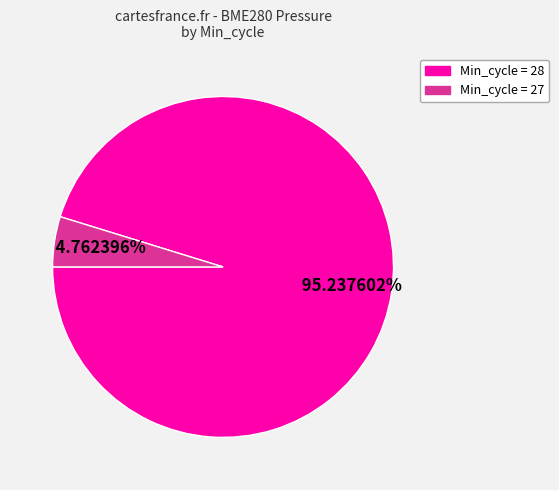

Is there any slice that represents more than half of the pie?

Yes